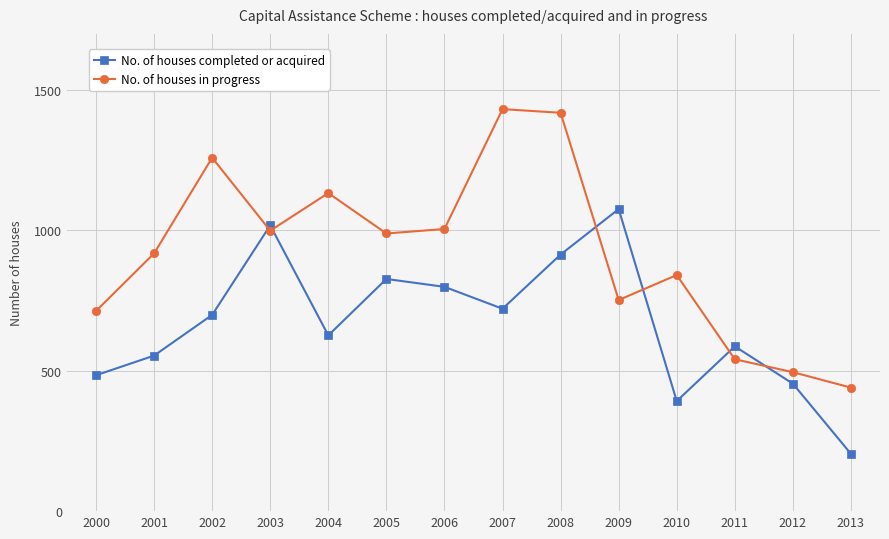

What is the sum of all No. of houses in progress values?

12936